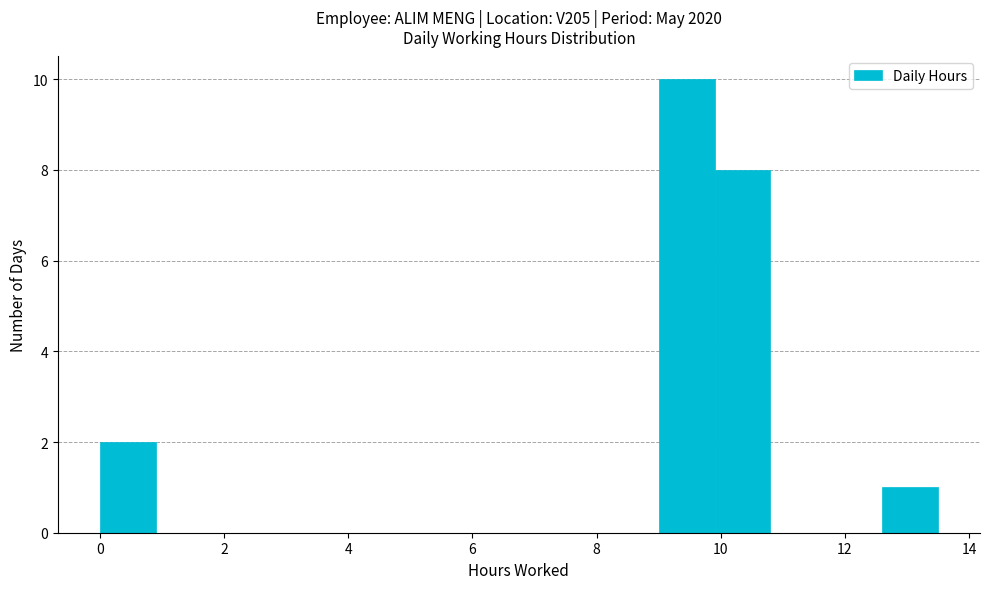

How tall is the bar that spans 9.0 to 9.9 on the x-axis? Neither the bar edges nor the heights are printed on the chart, so give them approximately, as read against the axes.

10